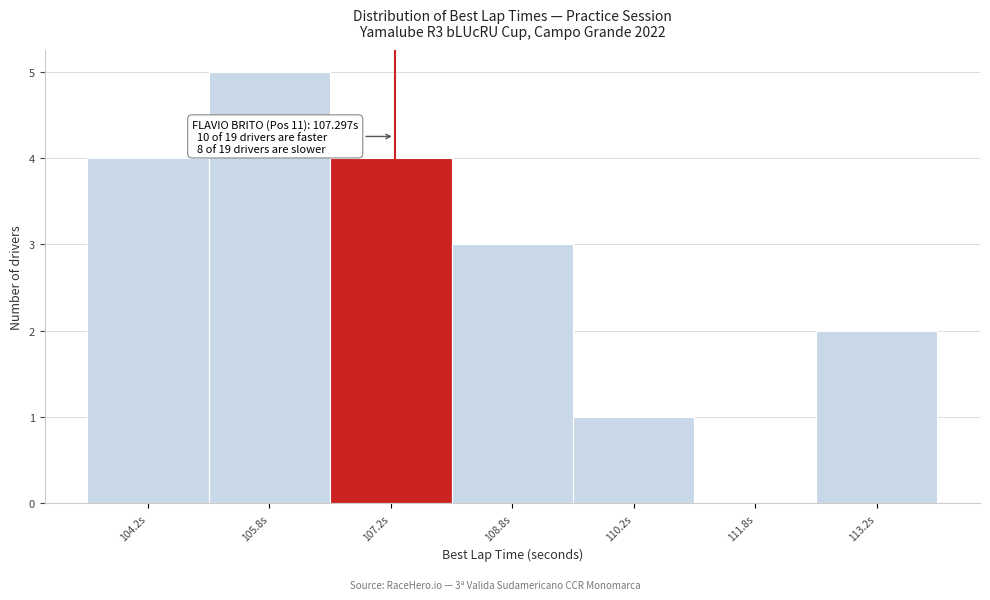

Which range on the x-axis has the tallest bar?

105.0 to 106.5